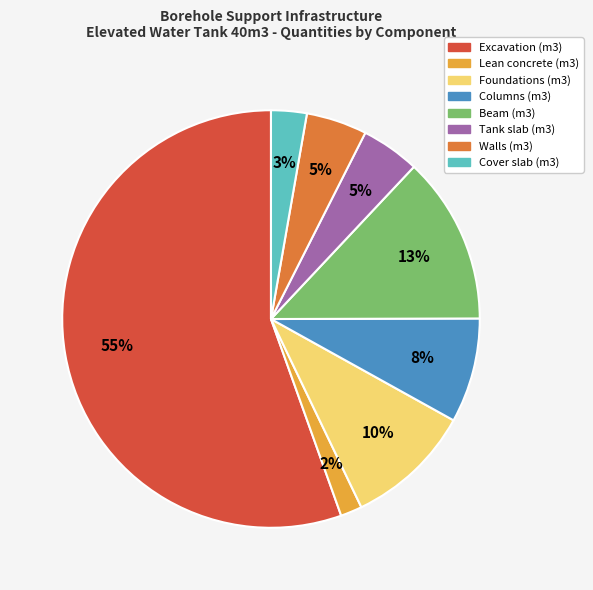

To the nearest percent, what is the average slice percentage?

12%